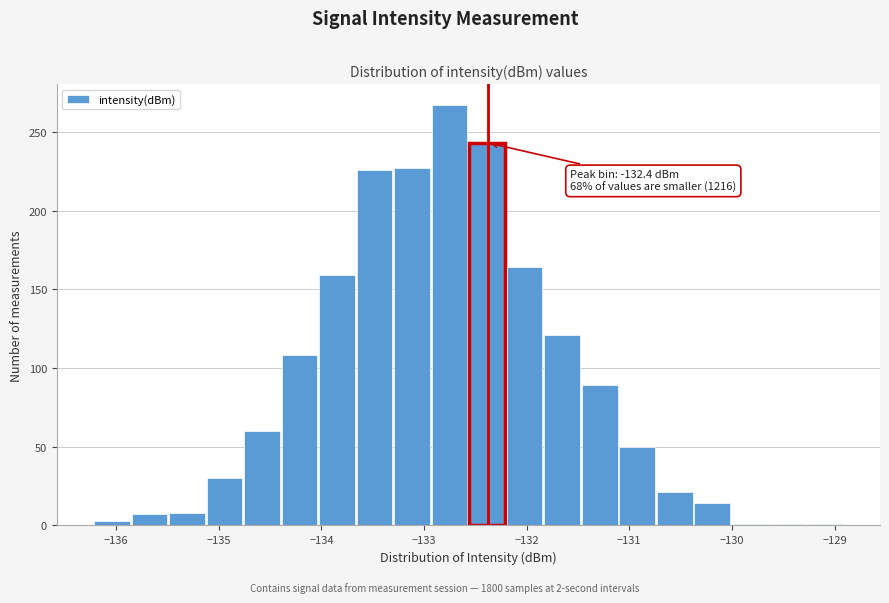

Around what value on the x-axis is the tallest bar? Give the approximate position of its centre, as read against the axis.

-132.8